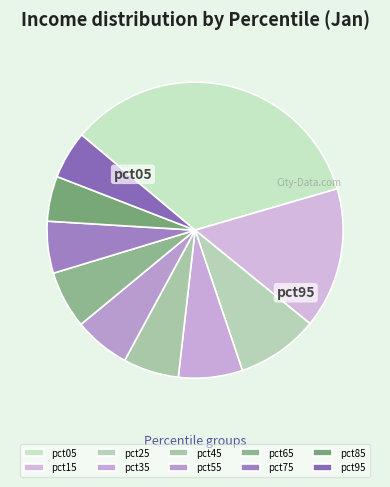

To the nearest percent, what is the combined percentage of pct15 and pct95?

21%